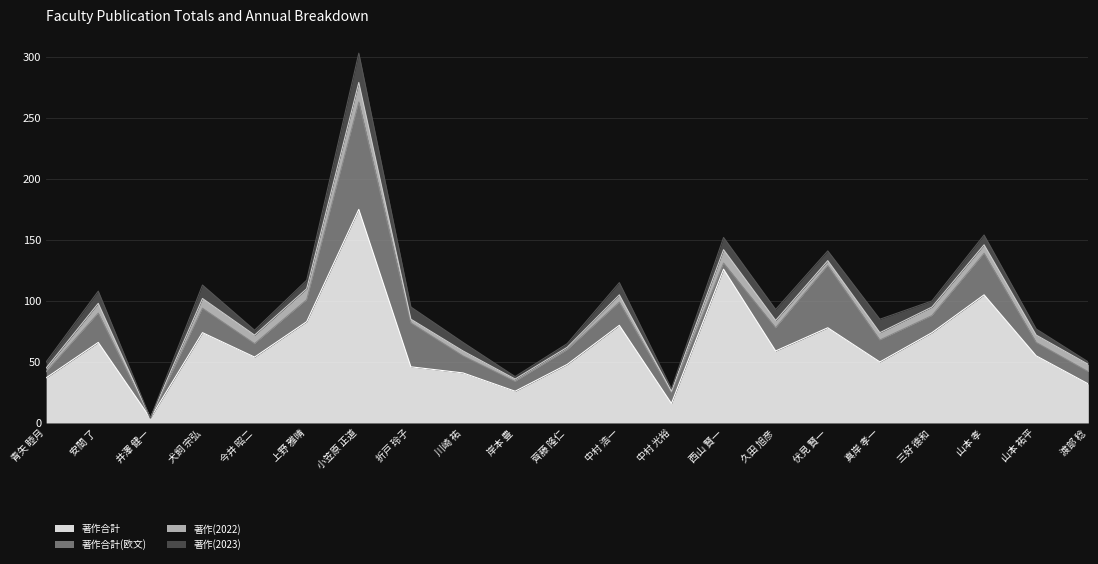

How many lines are shown in the chart?

4